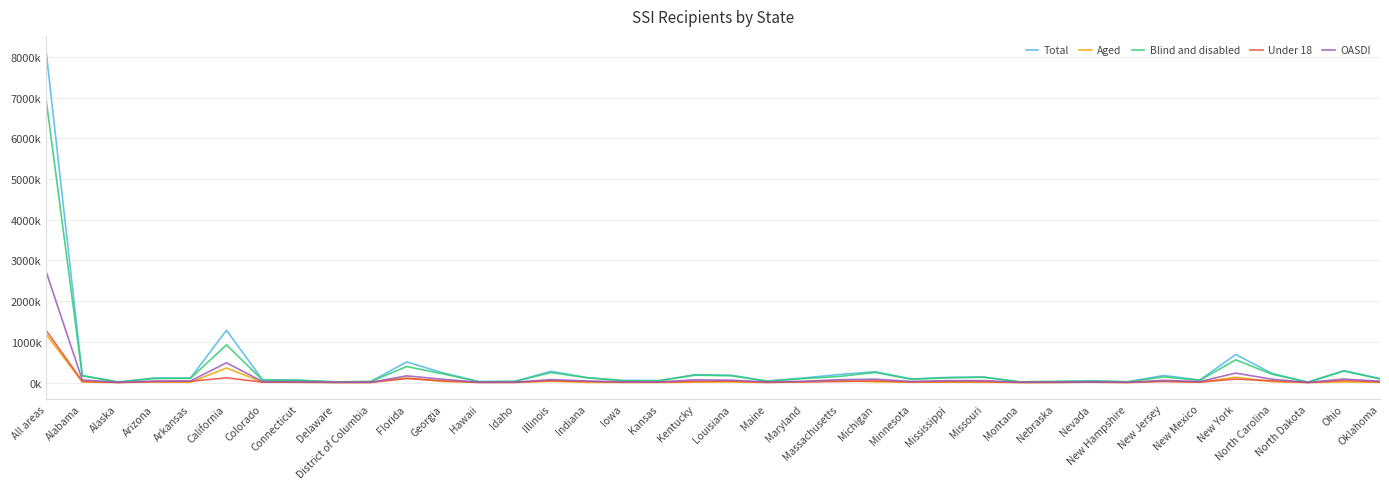

Is this an area chart (filled region under the line)?

No